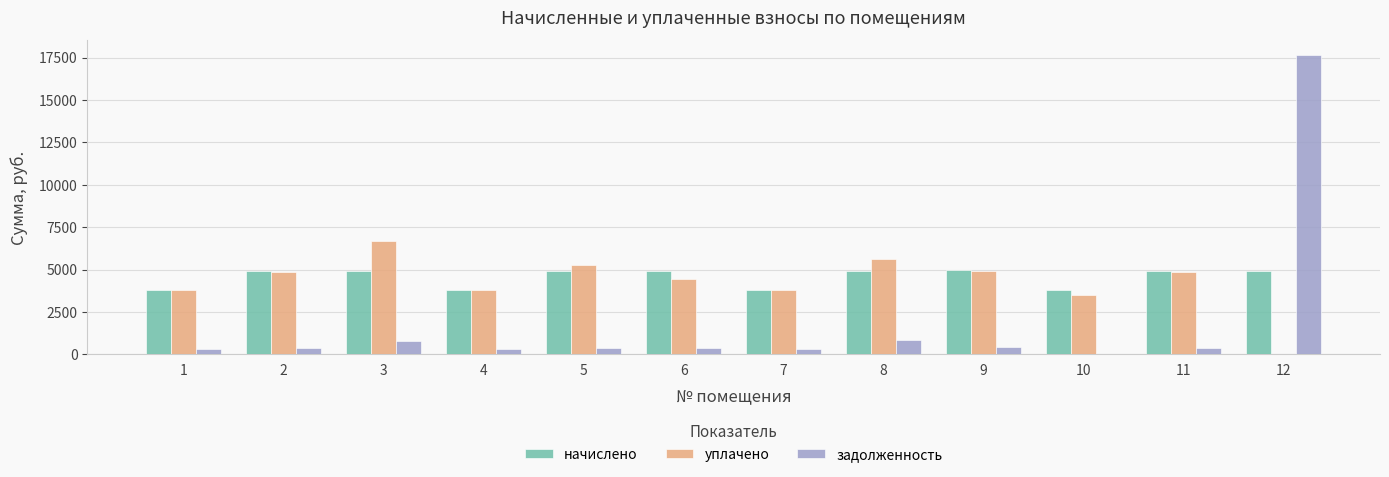

The value of уплачено at 2 is 6517.3. True or false?

False